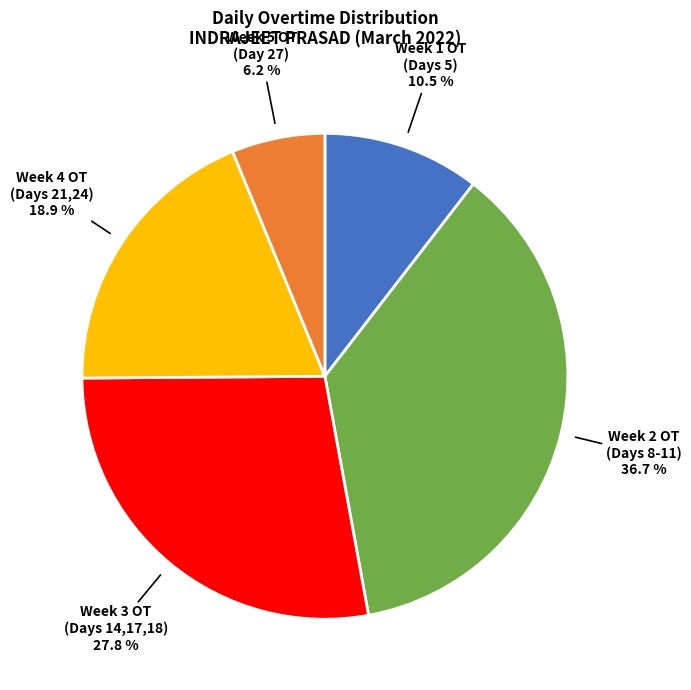

Is there a majority slice in this chart?

No